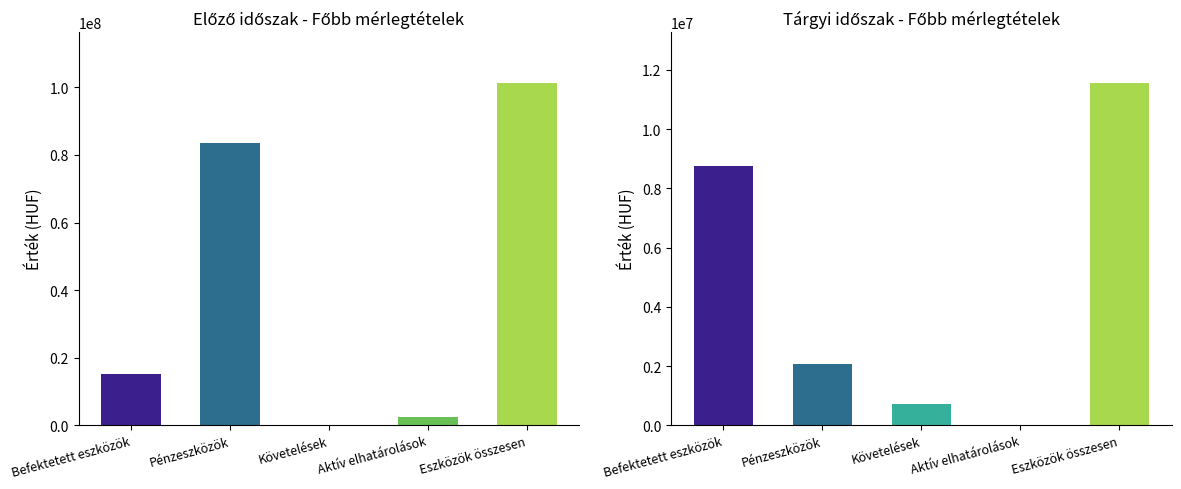

Which has a higher value, Eszközök összesen or Pénzeszközök?

Eszközök összesen